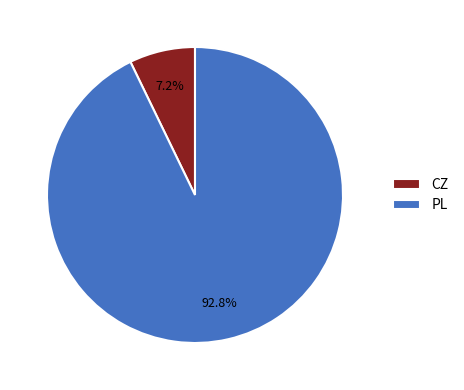

What is the ratio of the value at PL to the value at CZ?

12.9